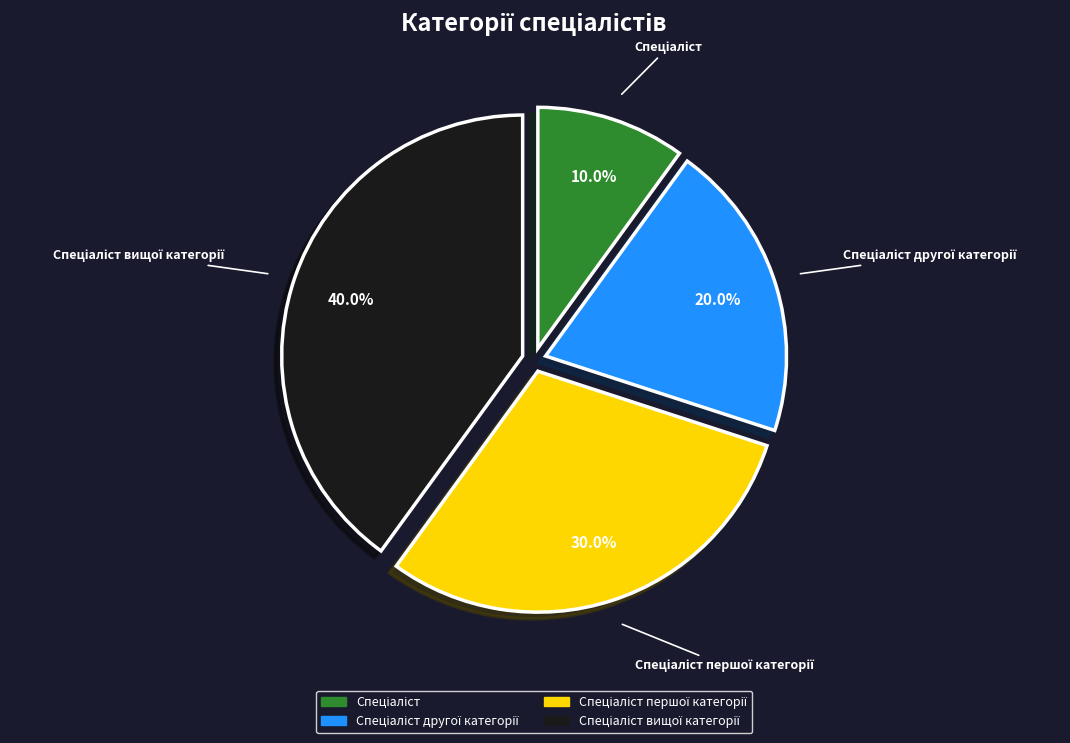

Is there any slice that represents more than half of the pie?

No